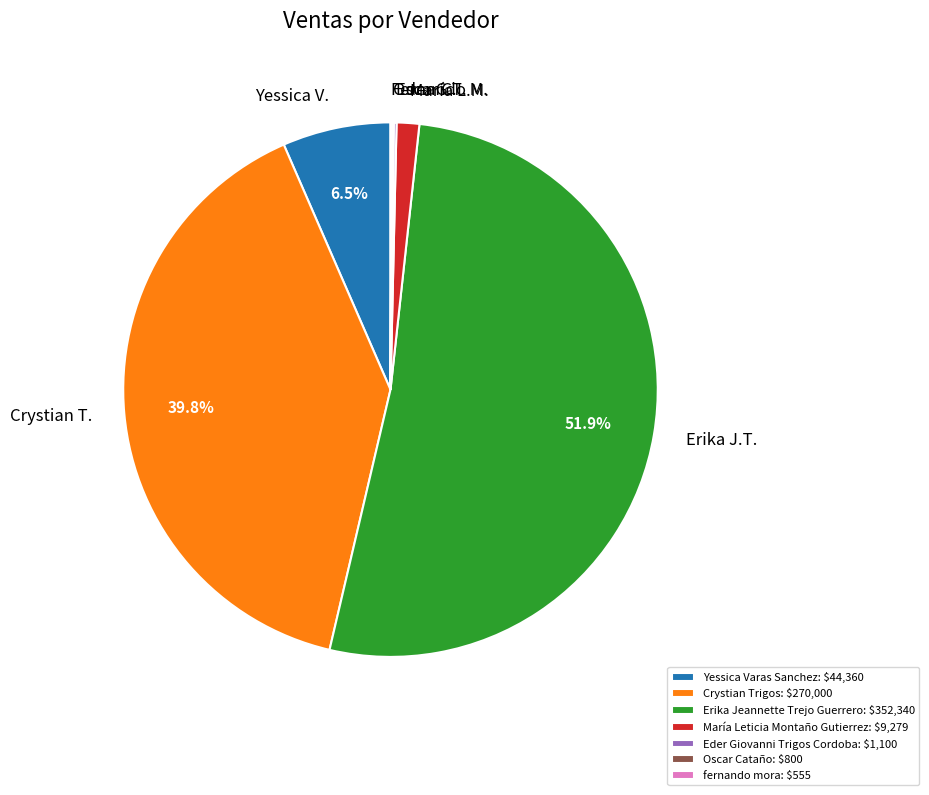

Which slice is the largest?

Erika Jeannette Trejo Guerrero